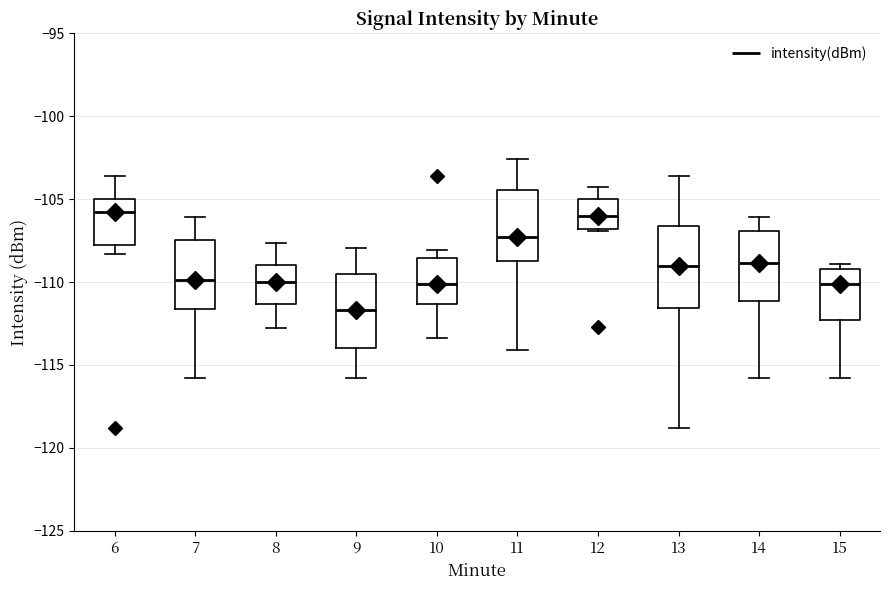

Reading left to right, read every box against the y-axis: the position of its median line, the range the box covers, and the ends of its whiskers. The values are not printed on the chart, so give them approximately, as read against the axis.

6: median -106.0, box -107.5 to -105.0, whiskers -108.5 to -103.5
7: median -110.0, box -111.5 to -107.5, whiskers -116.0 to -106.0
8: median -110.0, box -111.5 to -109.0, whiskers -113.0 to -107.5
9: median -111.5, box -114.0 to -109.5, whiskers -116.0 to -108.0
10: median -110.0, box -111.5 to -108.5, whiskers -113.5 to -108.0
11: median -107.5, box -108.5 to -104.5, whiskers -114.0 to -102.5
12: median -106.0, box -107.0 to -105.0, whiskers -107.0 to -104.0
13: median -109.0, box -111.5 to -106.5, whiskers -119.0 to -103.5
14: median -109.0, box -111.0 to -107.0, whiskers -116.0 to -106.0
15: median -110.0, box -112.5 to -109.0, whiskers -116.0 to -109.0 (just above the box's upper edge)